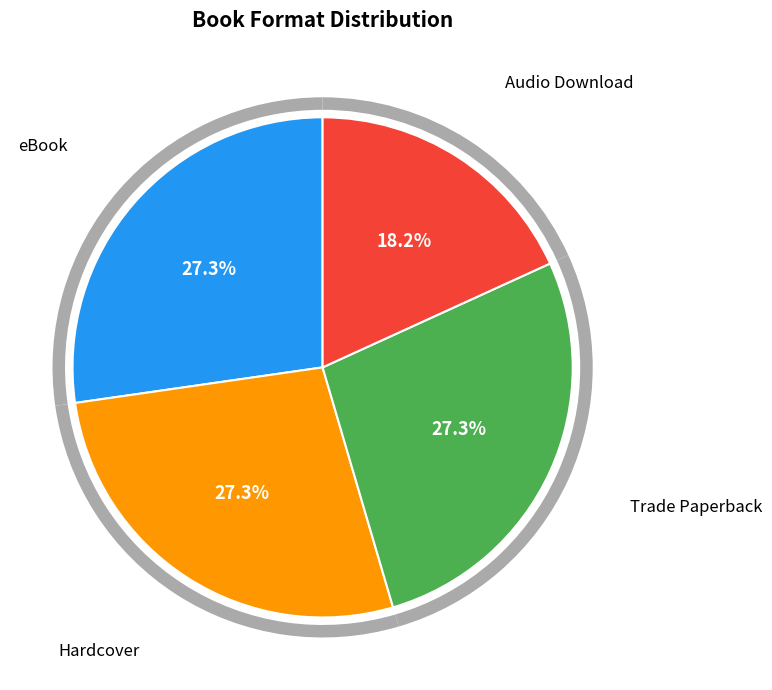

How many segments does this pie chart have?

4